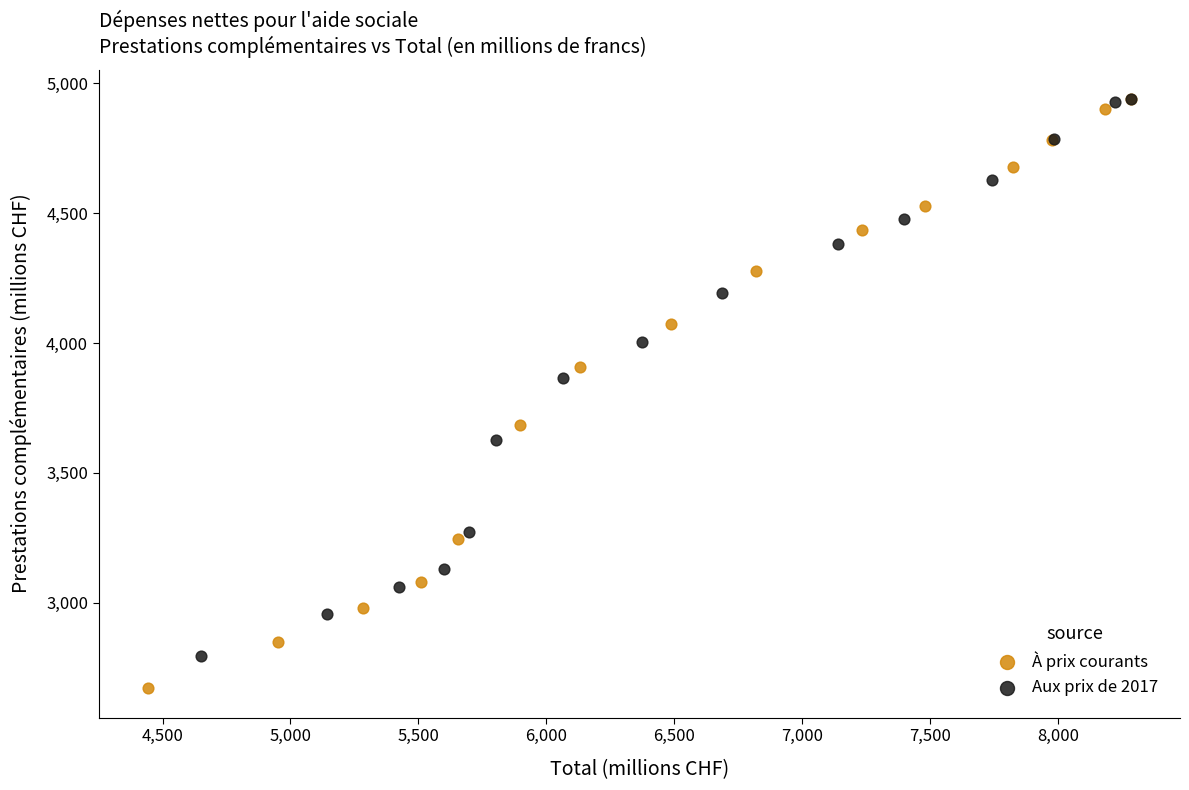

Which series has the widest spread of Y values?

À prix courants